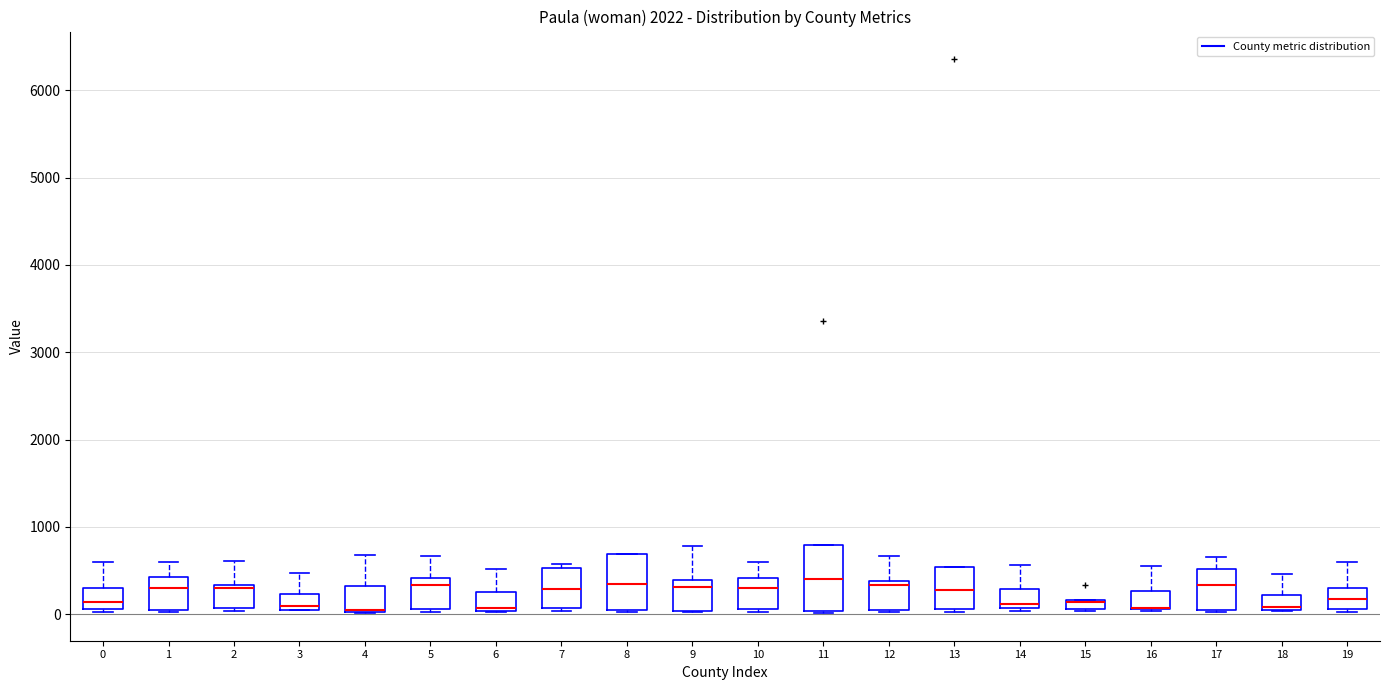

Where does the upper whisker of the box at x = 4 end on the y-axis? The values are not printed on the chart, so give them approximately, as read against the axis.

700